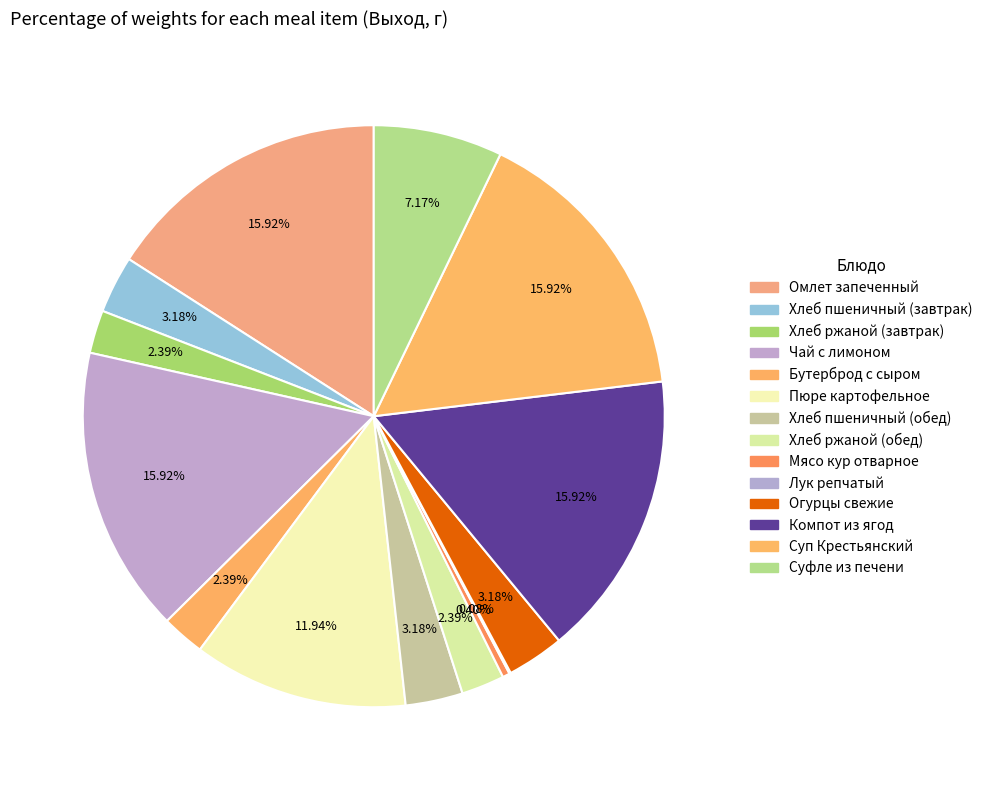

Which slice is the largest?

Омлет запеченный